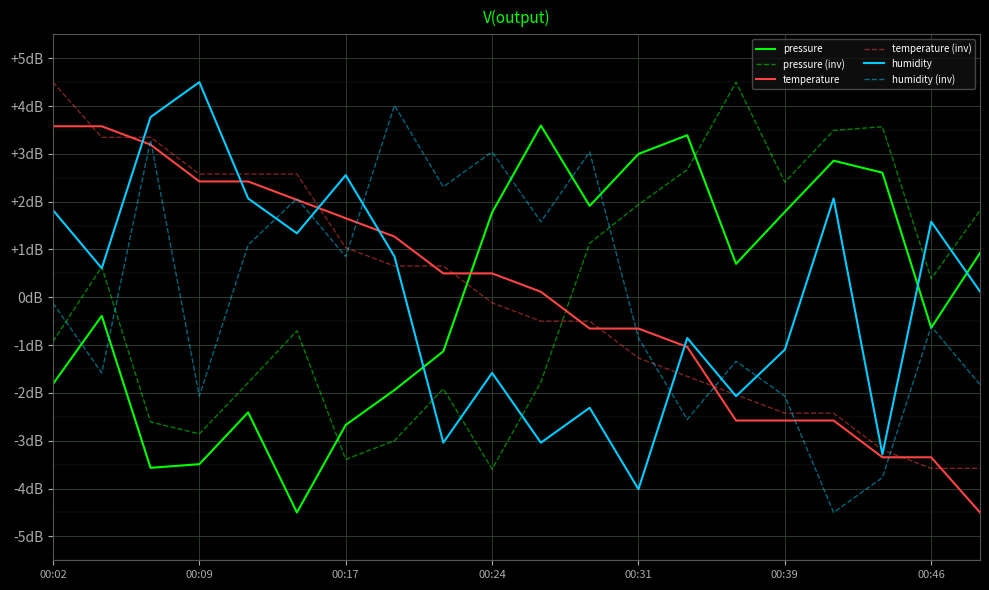

Rank the series by their maximum value, from lowest to highest.

temperature, pressure, humidity (inv), pressure (inv), temperature (inv), humidity